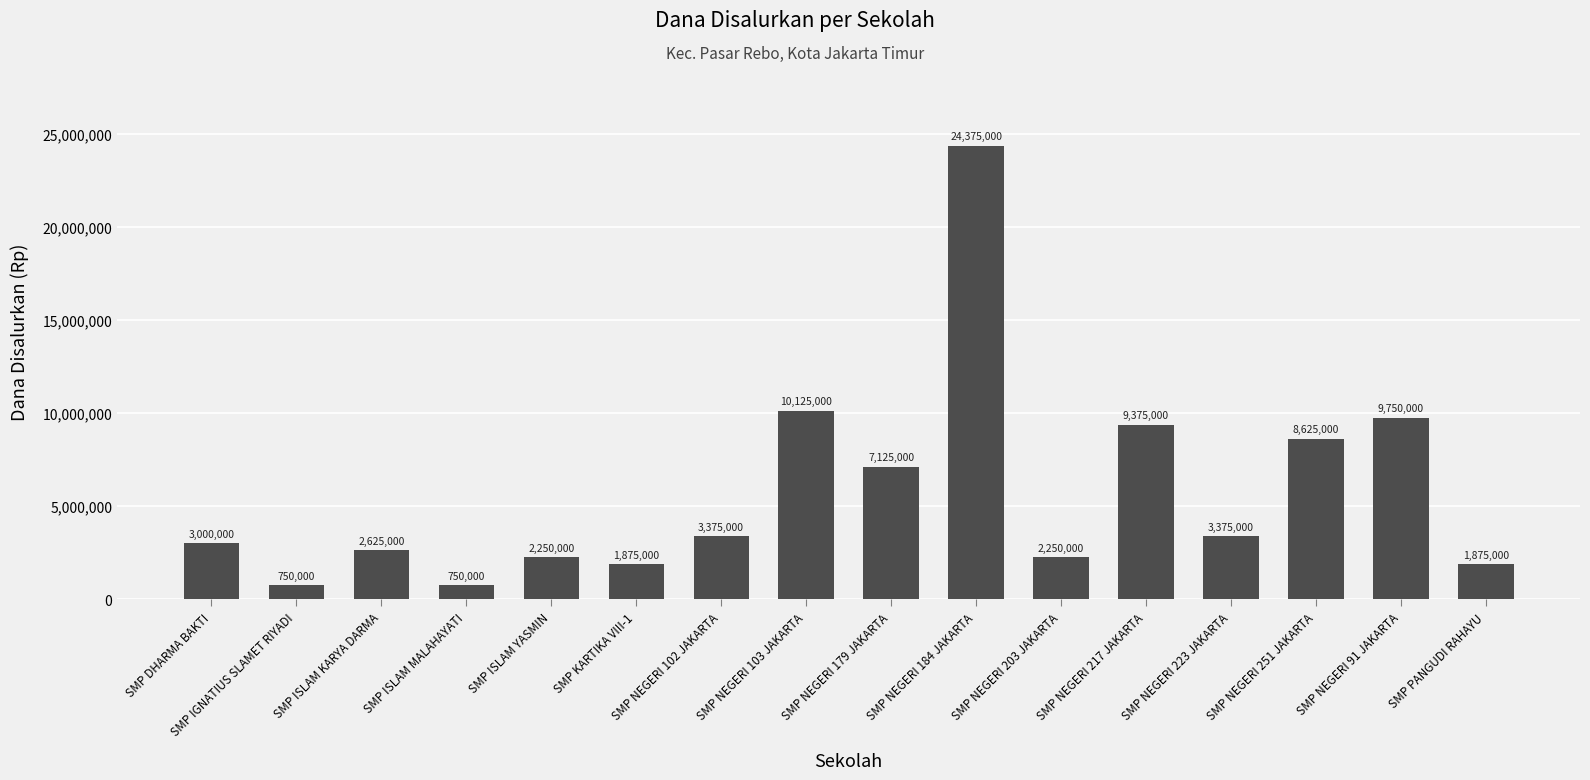

What is the difference between the second highest and second lowest values?

9375000